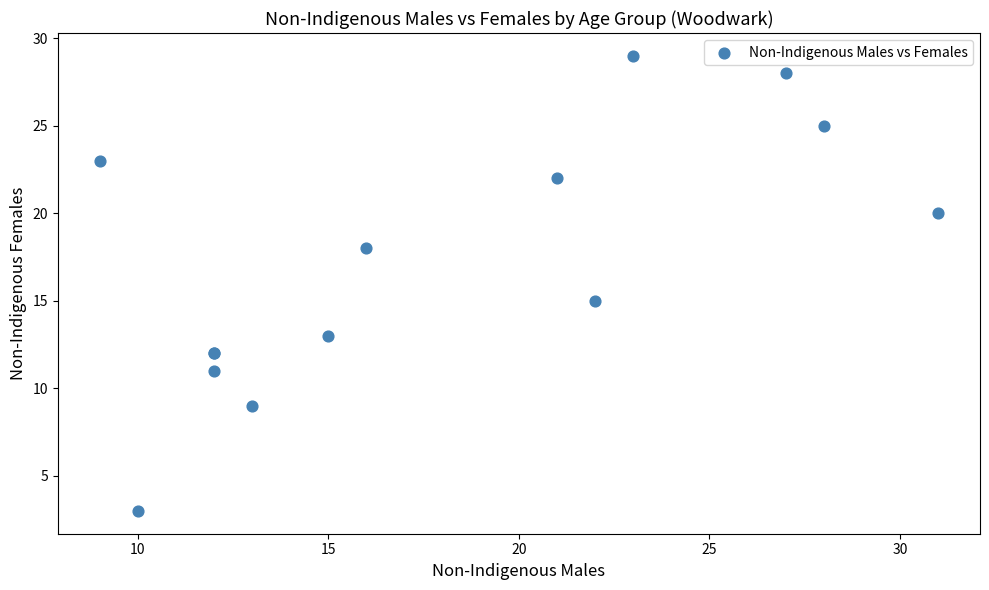

What Y value in the scatter plot is closest to 16?

15